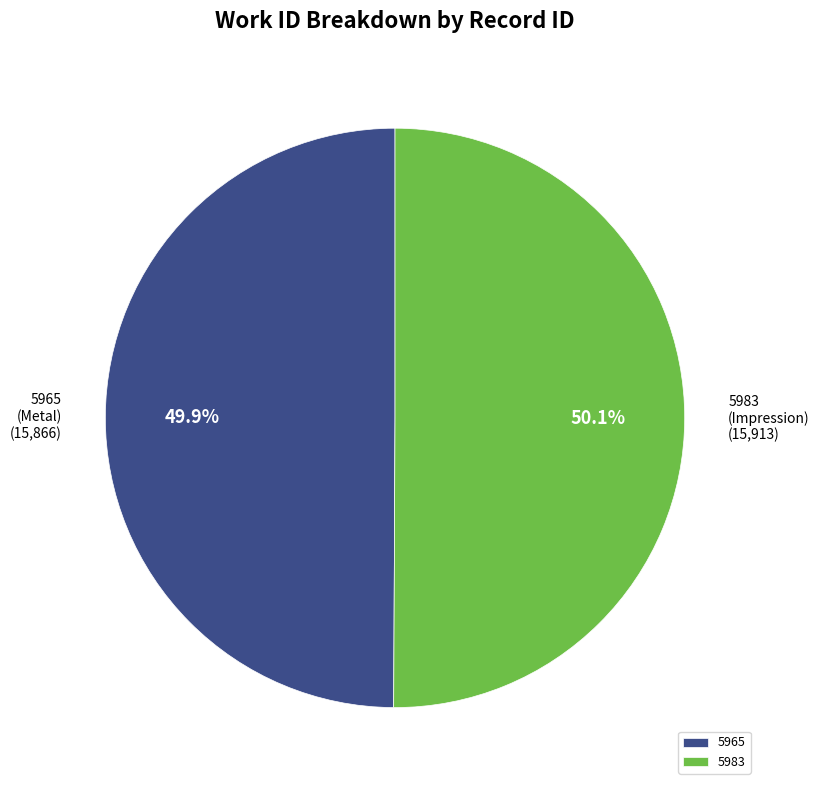

Is the sum of 5965 and 5983 greater than half?

Yes